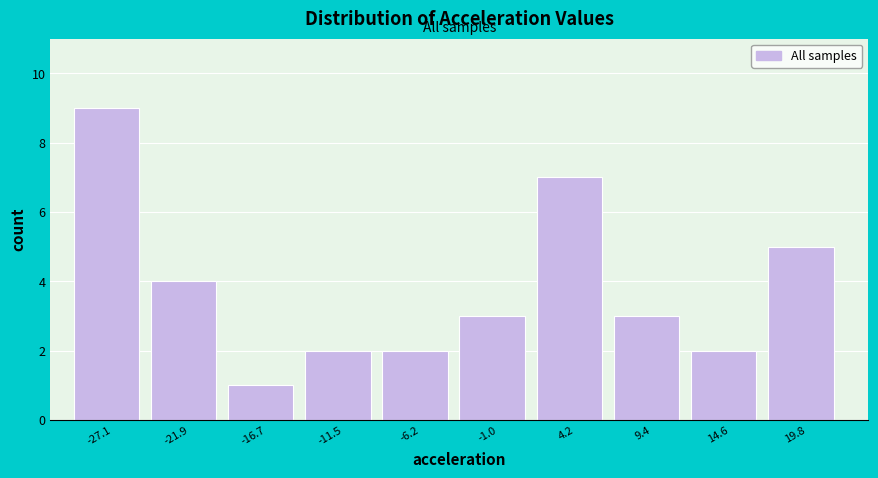

How tall is the bar that spans -30 to -25 on the x-axis? Neither the bar edges nor the heights are printed on the chart, so give them approximately, as read against the axes.

9